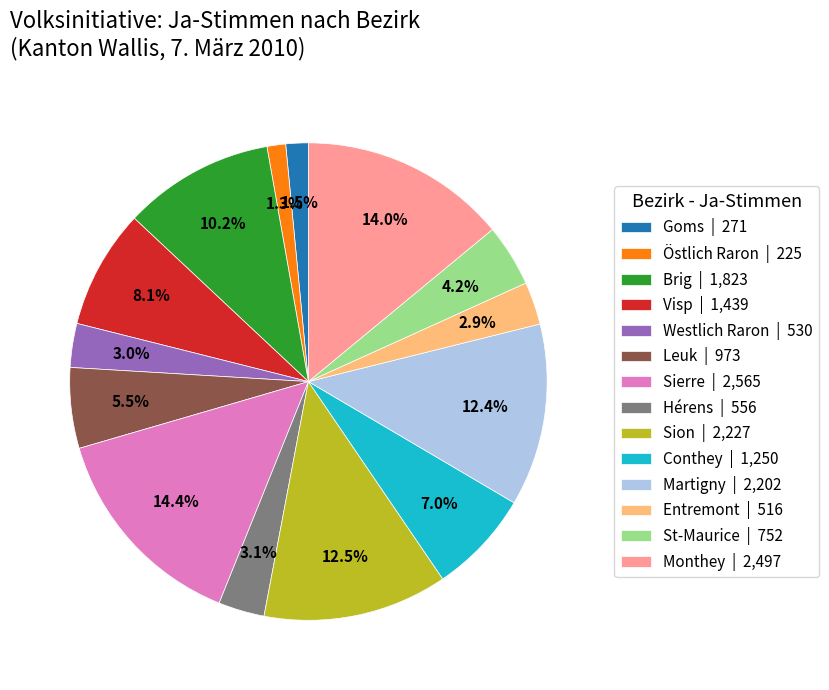

Between Conthey | 1,250 and Goms | 271, which is larger?

Conthey | 1,250